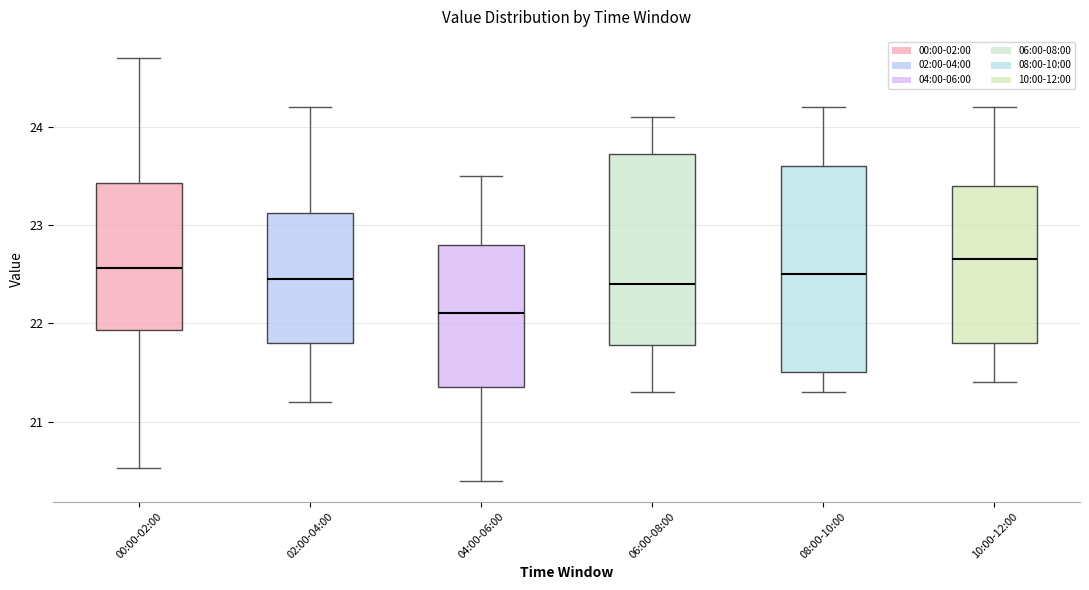

Where does the upper whisker of the box for 10:00-12:00 end on the y-axis? The values are not printed on the chart, so give them approximately, as read against the axis.

24.2